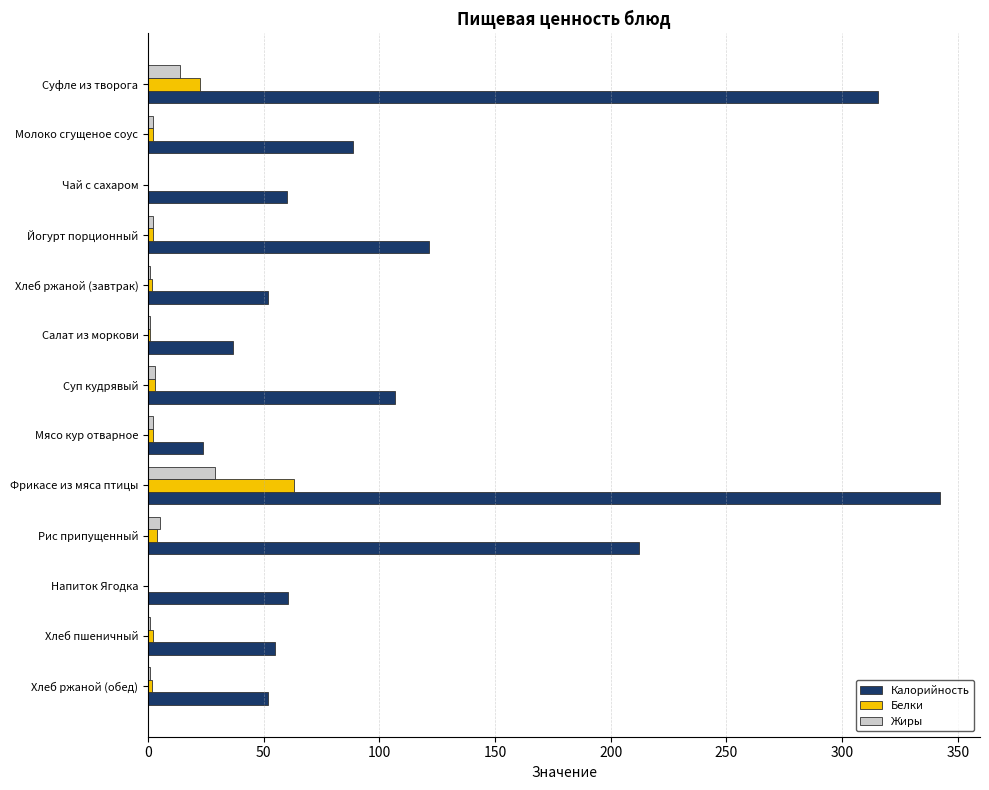

At which label is Калорийность closest to 183?

Рис припущенный